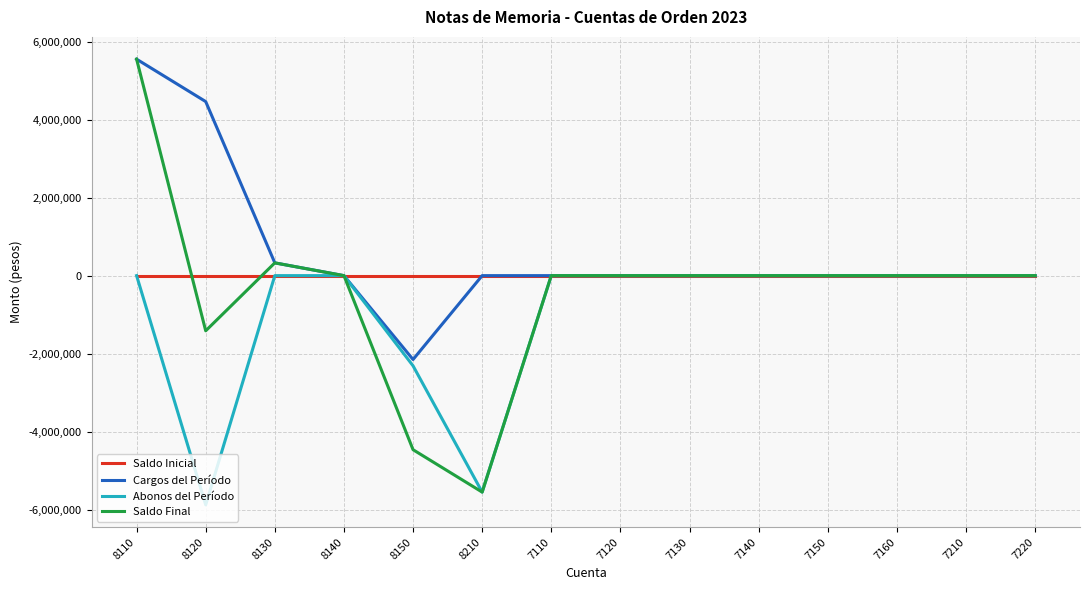

What is the total value across all series at 8130?

654920.0